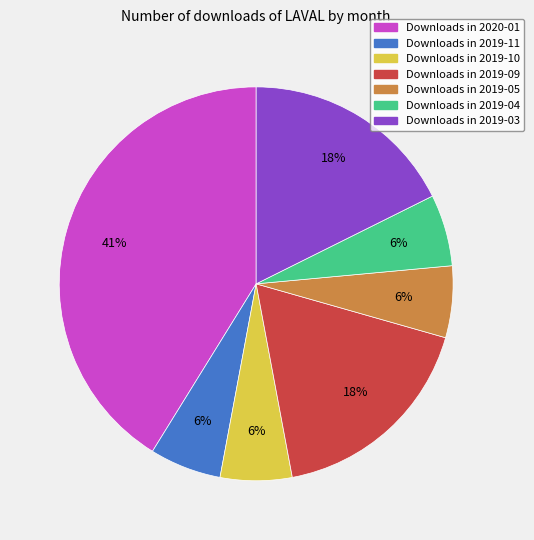

To the nearest percent, what is the difference between the largest and smallest slice percentages?

35%